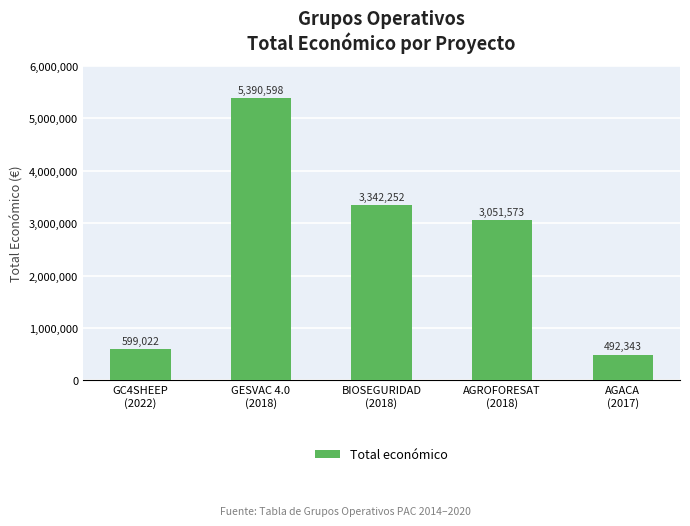

How many data points does each series have?

5